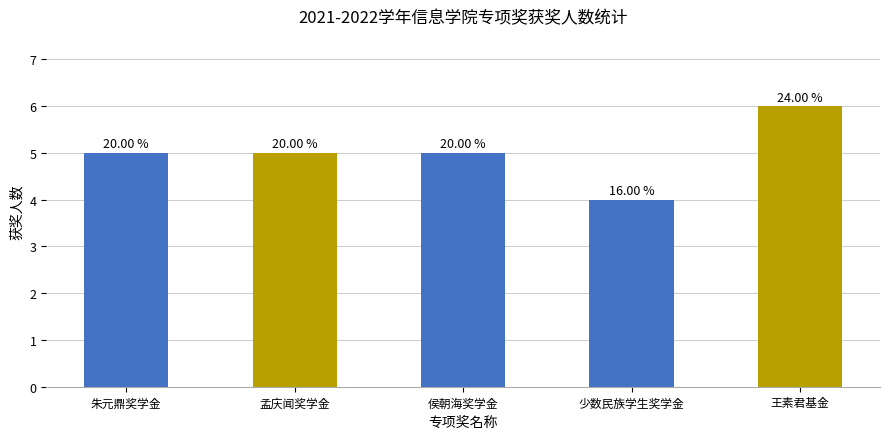

What is the smallest value displayed?

4